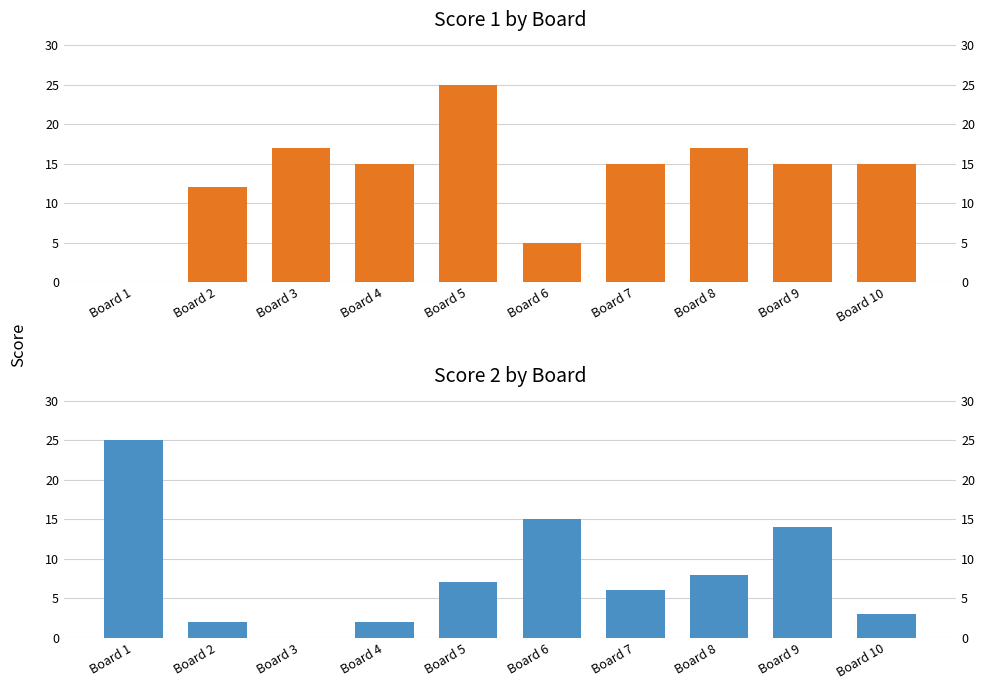

True or false: Score 2 has a value of 25 at Board 1.

True